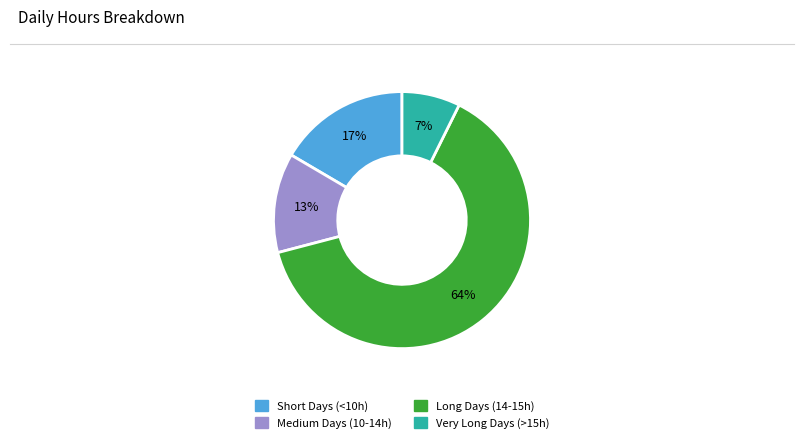

To the nearest percent, what is the difference between the largest and smallest slice percentages?

56%